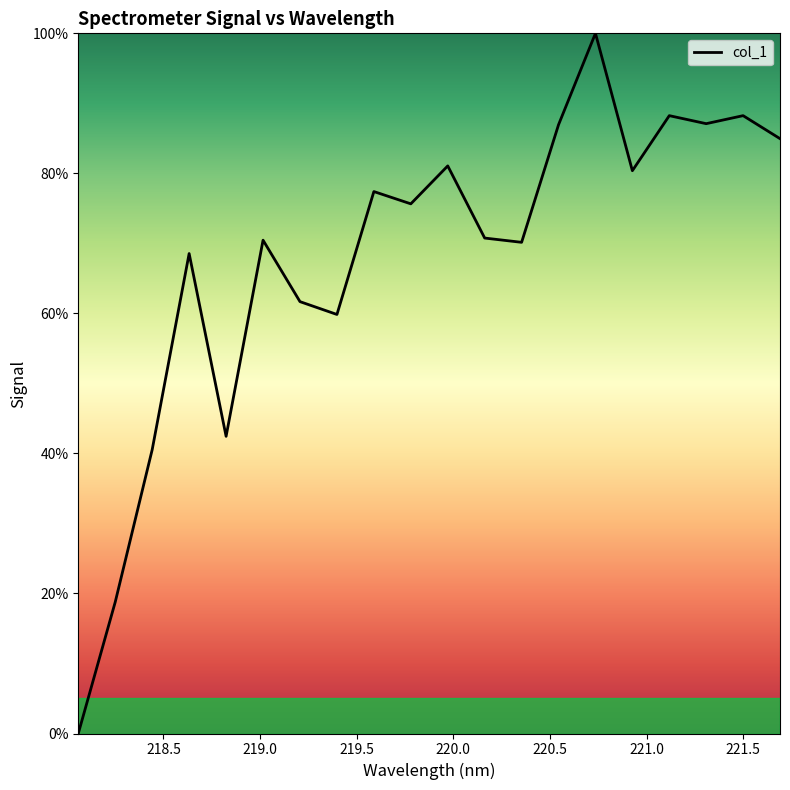

What is the difference between the maximum and minimum values?

100.0